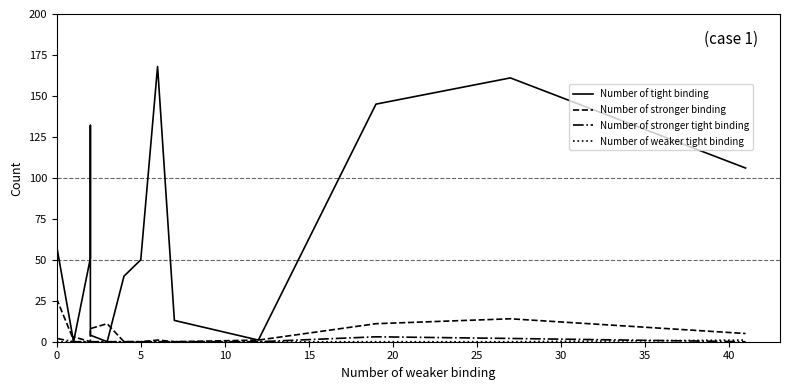

Which series has the largest total across all categories?

Number of tight binding